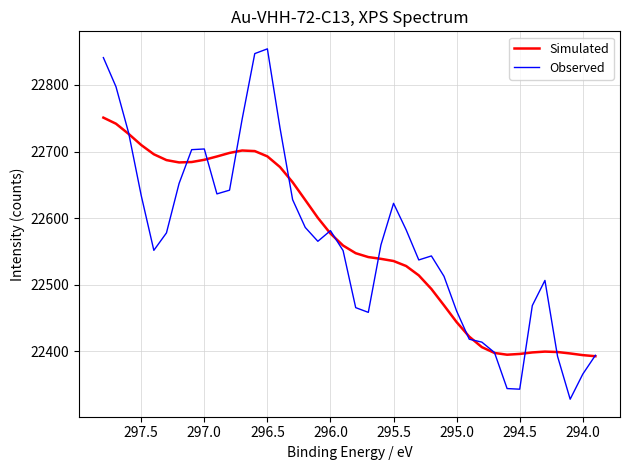

Reading left to right, what are all the values shown in this chart?

Simulated: 22750.9	22741.8	22726.5	22709.7	22695.8	22687.1	22683.6	22684.2	22687.5	22692.5	22697.9	22701.5	22700.6	22692.7	22676.6	22653.8	22627.1	22600.3	22576.6	22558.6	22547.1	22541.3	22538.6	22535.3	22527.8	22513.8	22493.3	22468.6	22443.5	22421.6	22405.9	22397.1	22394.4	22395.6	22397.9	22399.1	22398.5	22396.3	22393.8	22392.2
Observed: 22841.2	22797.4	22728.1	22633.8	22551.4	22577.6	22651.9	22702.8	22703.8	22636.3	22641.9	22748.7	22847.2	22854.4	22735.5	22627.6	22585.8	22565.0	22581.0	22551.0	22465.2	22458.1	22559.5	22622.1	22582.2	22536.9	22543.0	22512.3	22460.1	22417.8	22413.4	22397.8	22343.5	22342.6	22468.4	22506.2	22392.0	22327.5	22365.3	22393.5